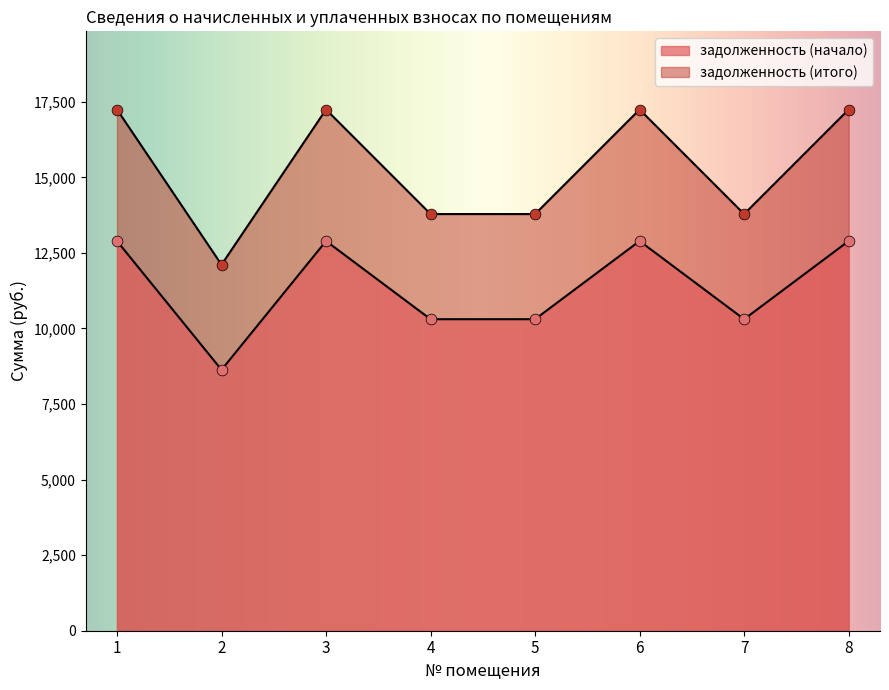

What is the total value across all series at 3?

30136.9